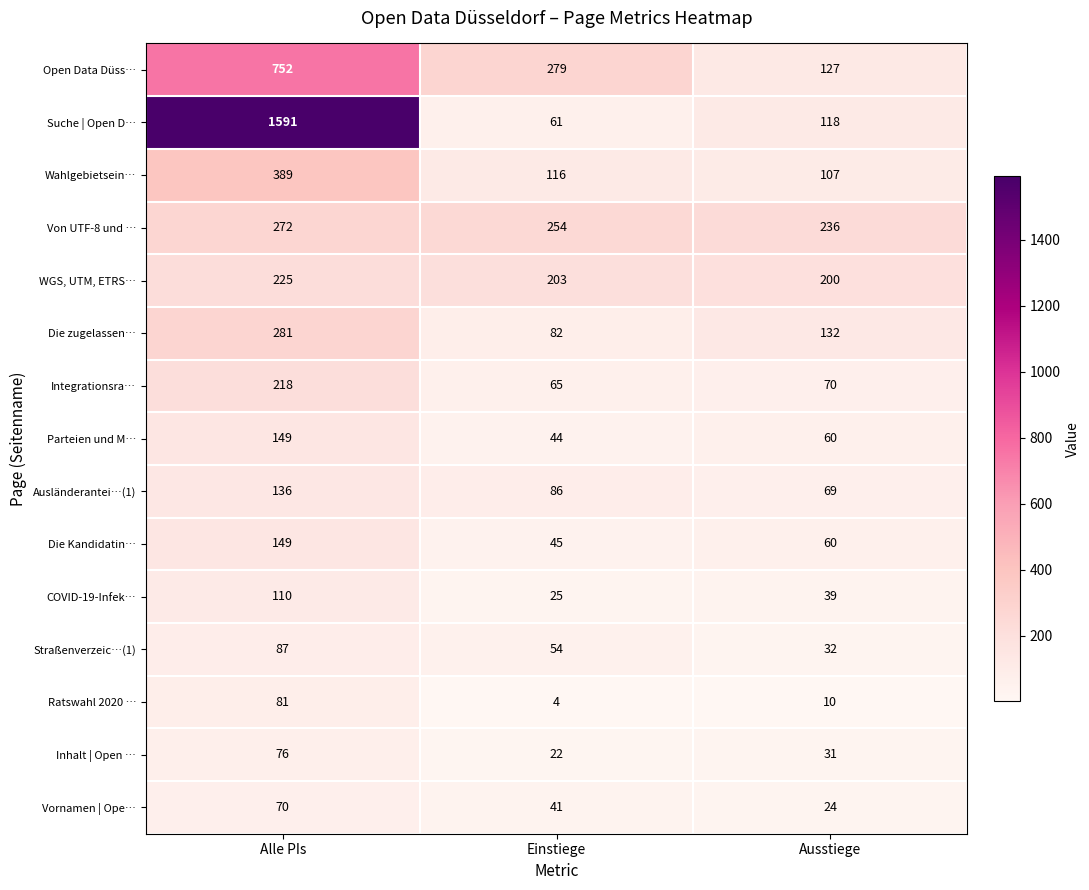

Which series changed the most between Alle PIs and Einstiege?

Suche | Open D…